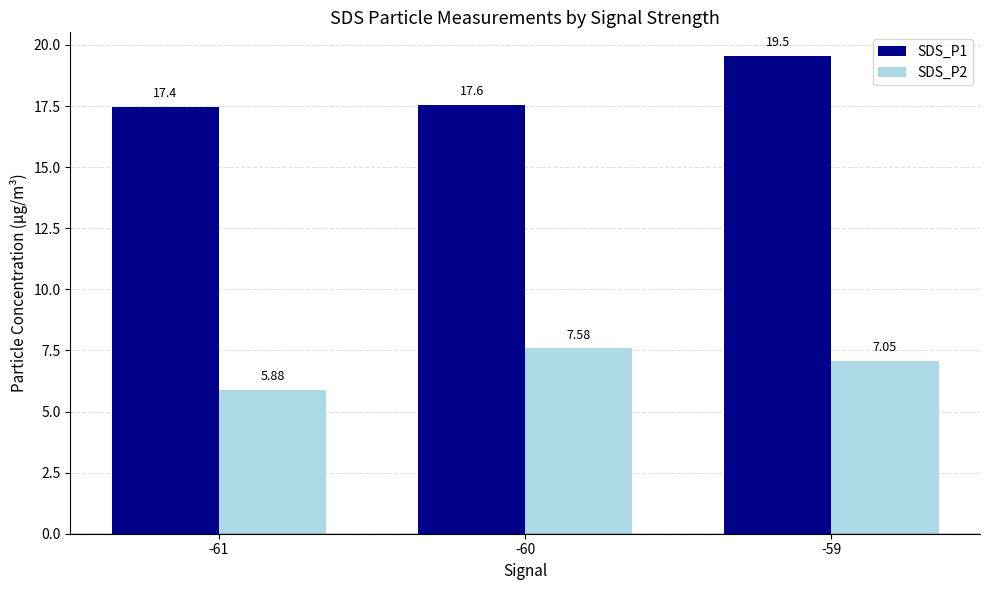

How many bars are there in each group?

2